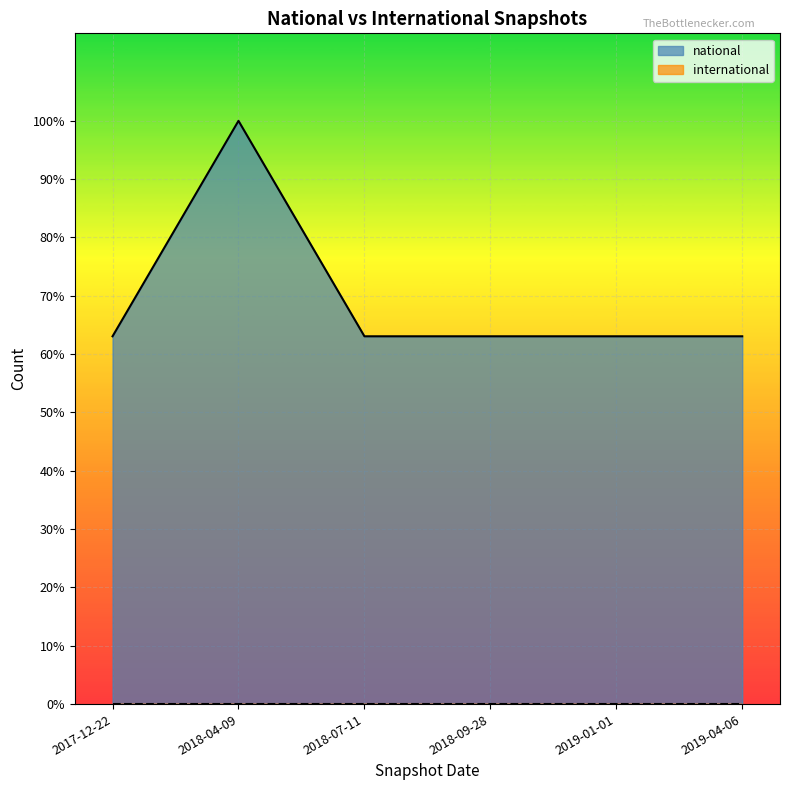

Reading left to right, what are all the values shown in this chart?

5822	9232	5822	5822	5822	5822